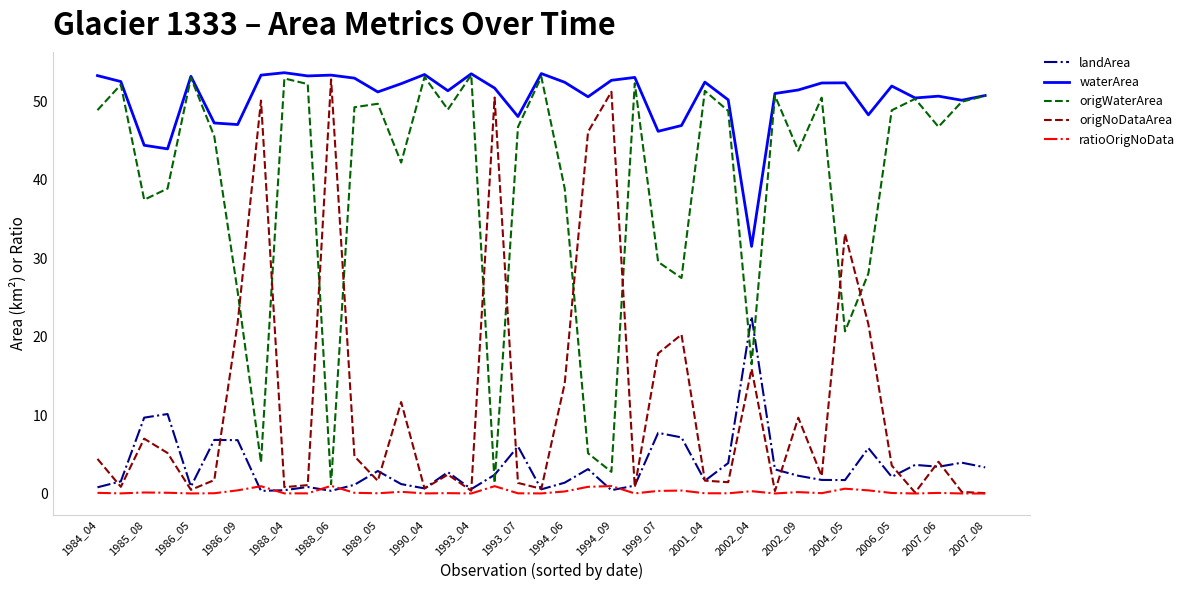

What is the greatest value displayed?

53.6